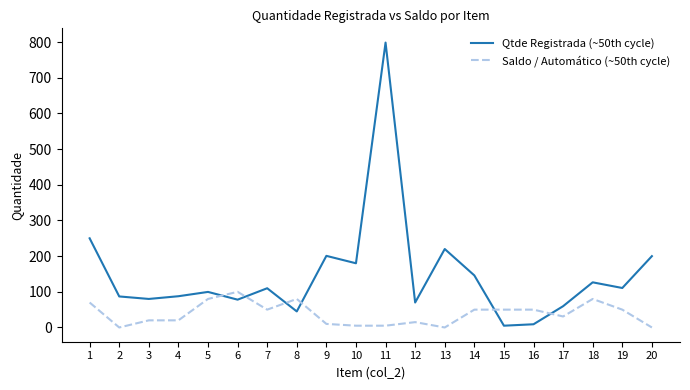

What is the maximum value shown in the chart?

798.8